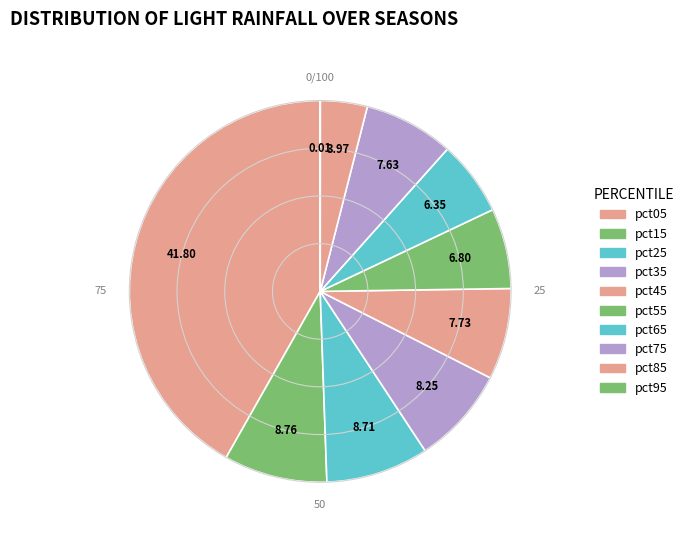

Which has a higher value, pct05 or pct25?

pct05